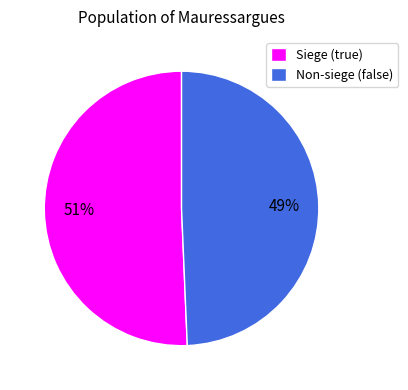

To the nearest percent, what portion does Non-siege (false) represent?

49%